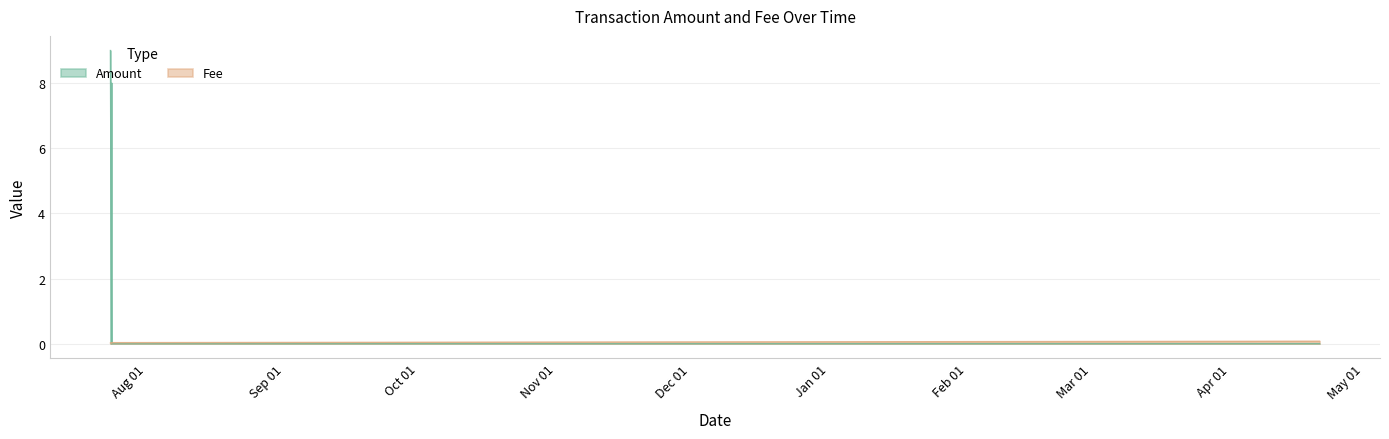

The Fee series shows 0.0 at 2021-07-24 05:23:01. True or false?

True